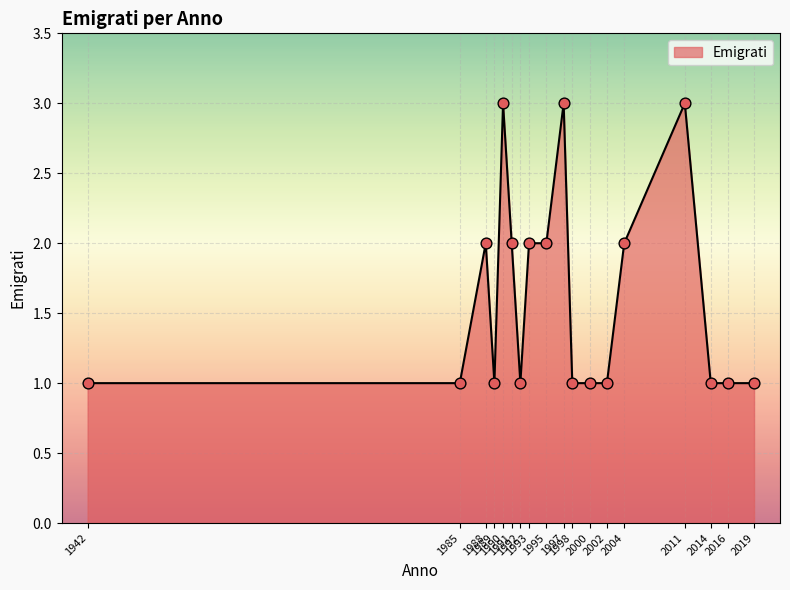

What is the ratio of the value at 2002 to the value at 1997?

0.3